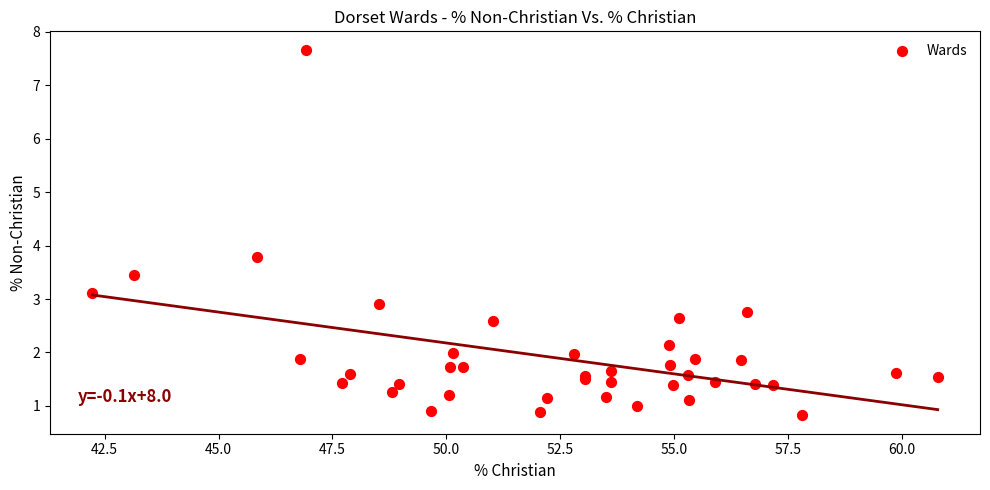

What Y value in the scatter plot is closest to 4?

3.8